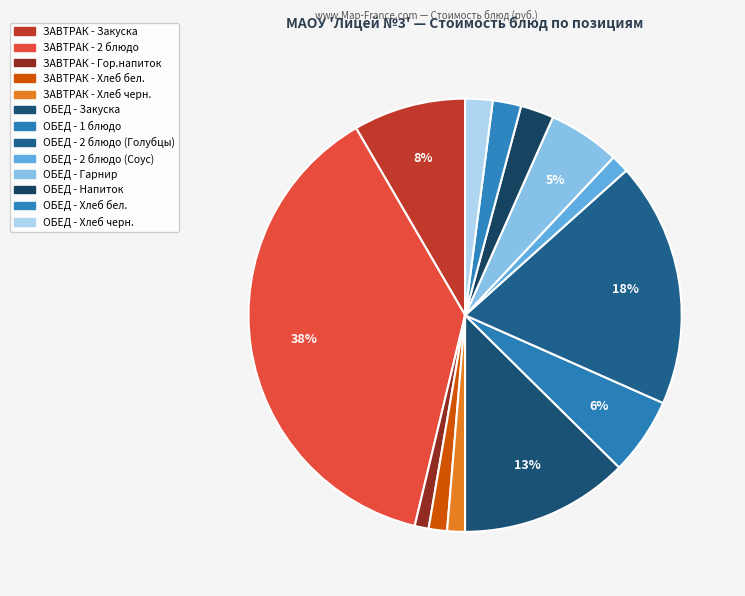

How many slices are in this pie chart?

13